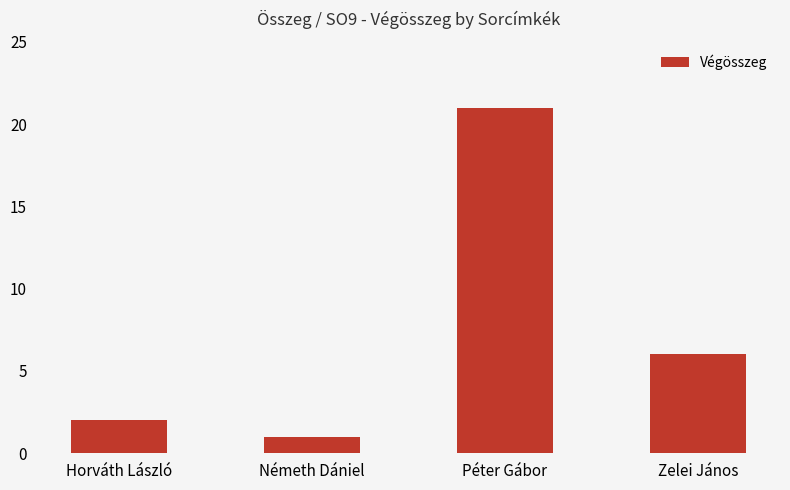

Which category has the highest value across all series?

Péter Gábor